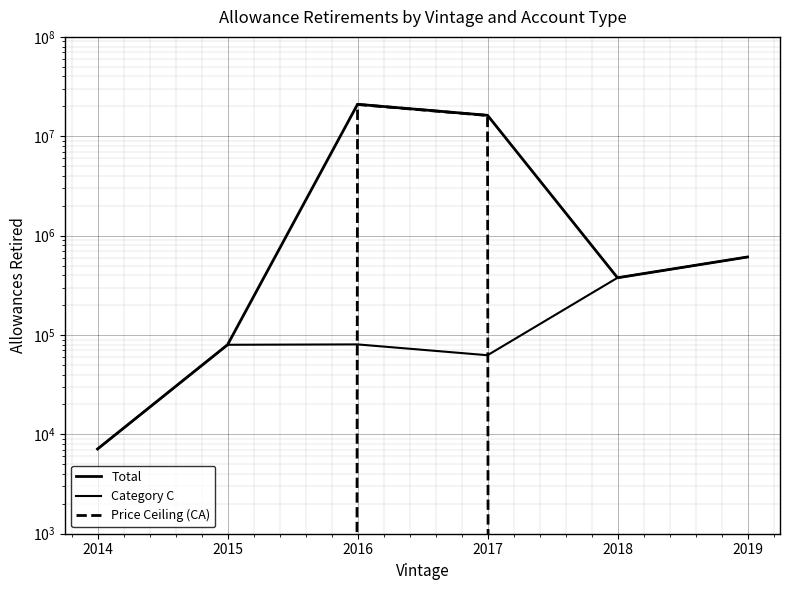

Where is Price Ceiling (CA) nearest to the value 10445623?

2017